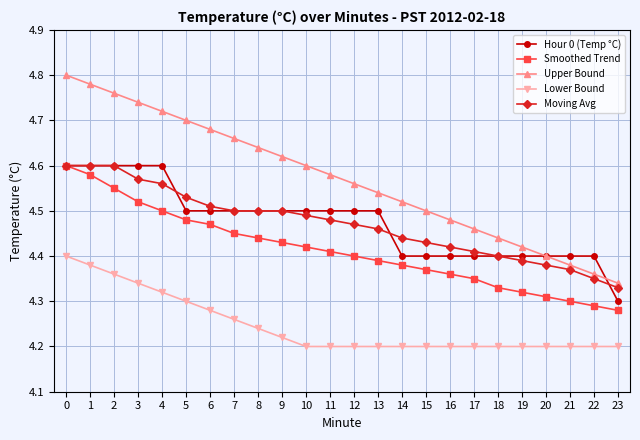

What is the total value across all series at 8?

22.3